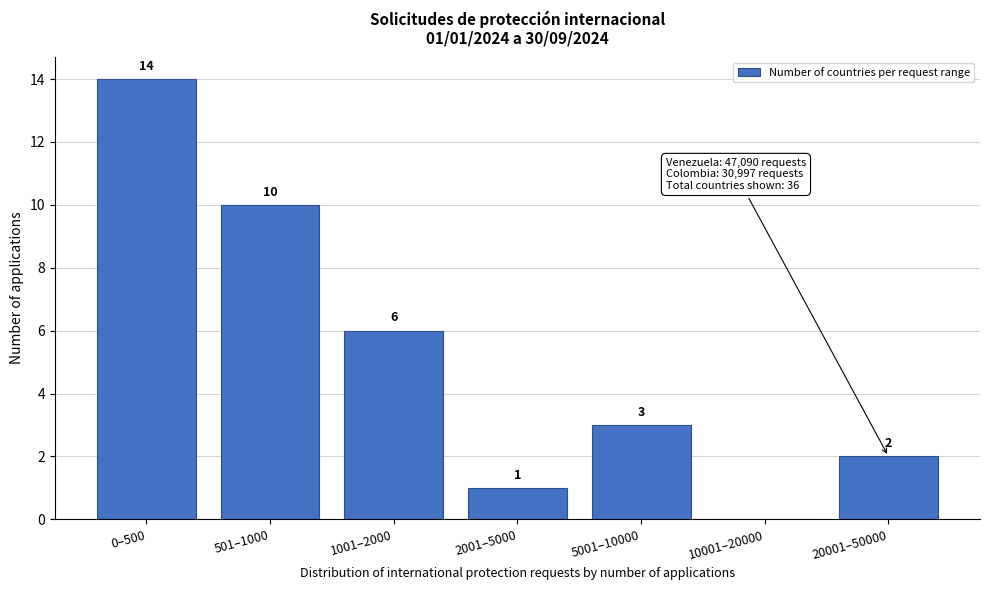

Reading right to left, extract all data points from this chart.

20001–50000=2	10001–20000=0	5001–10000=3	2001–5000=1	1001–2000=6	501–1000=10	0–500=14